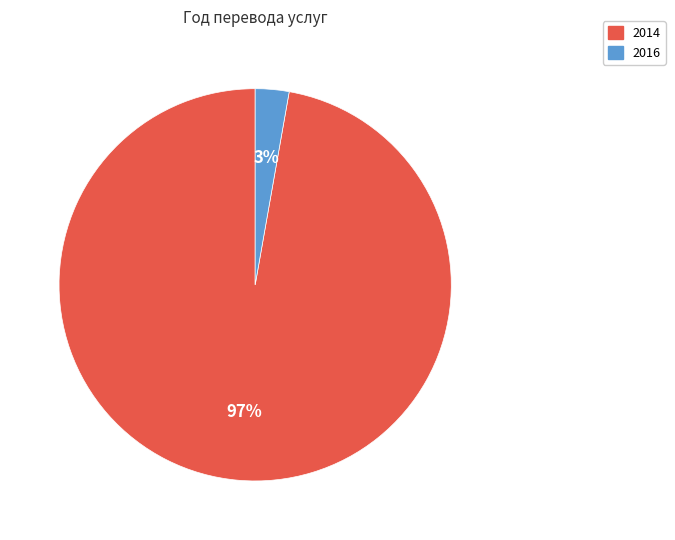

True or false: 2016 accounts for 3% of the total.

True